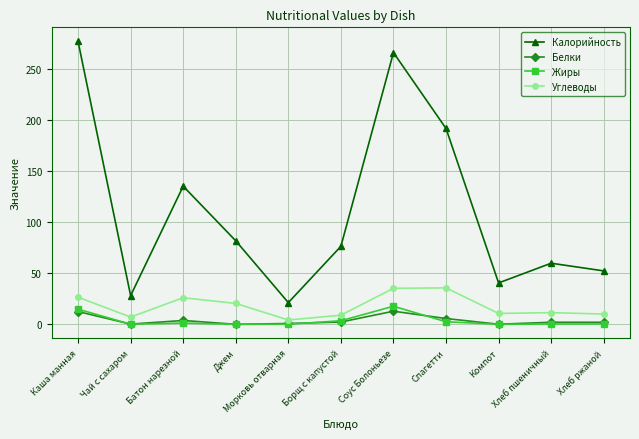

How many values in the Белки series exceed 1?

7